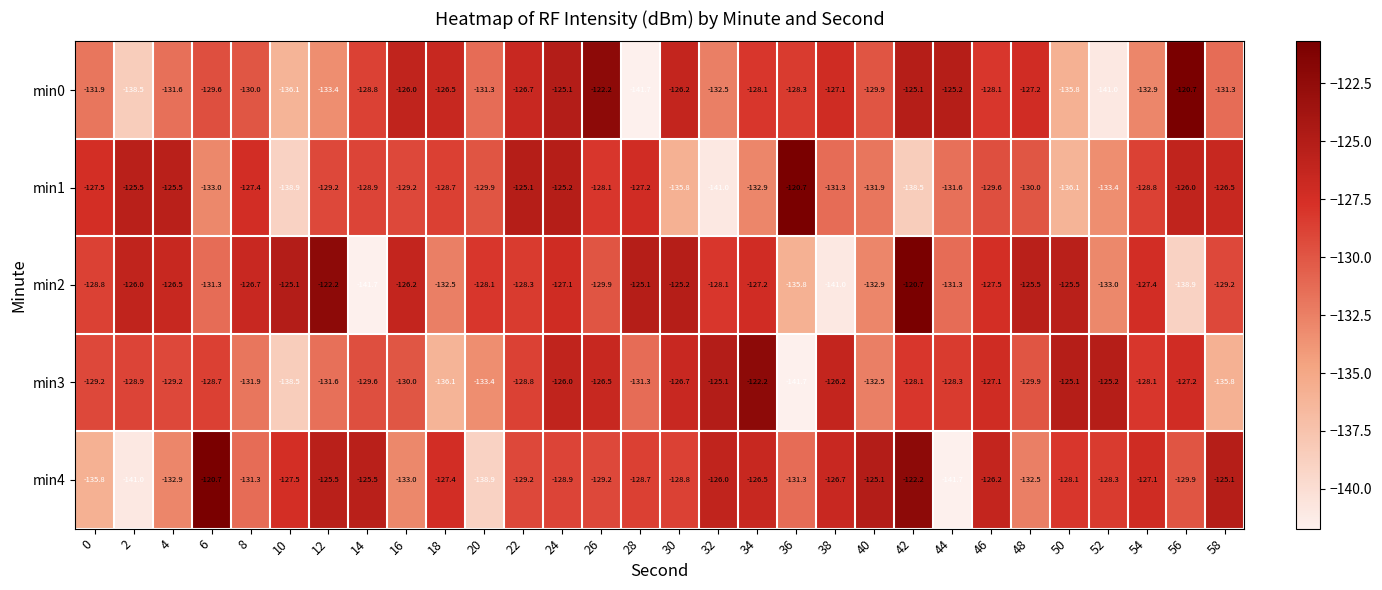

True or false: min3 has a value of -50.9 at 32.

False